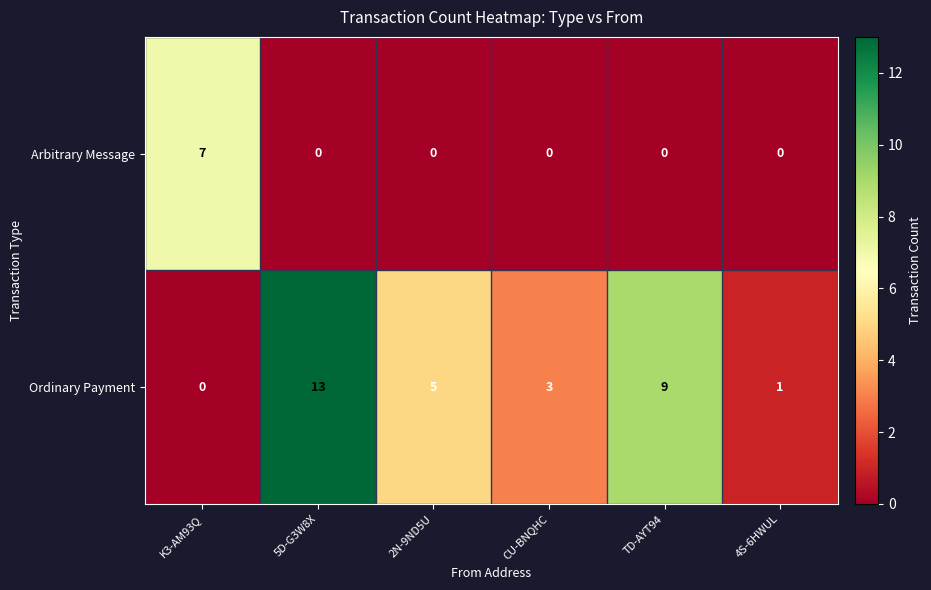

Which series has the largest total across all categories?

Ordinary Payment